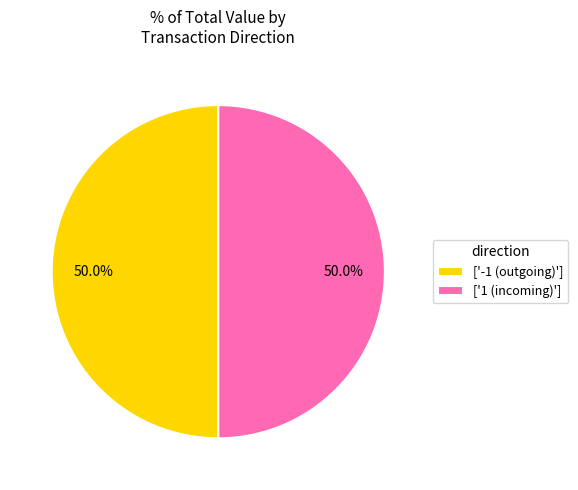

What is the ratio of the value at ['1 (incoming)'] to the value at ['-1 (outgoing)']?

1.0